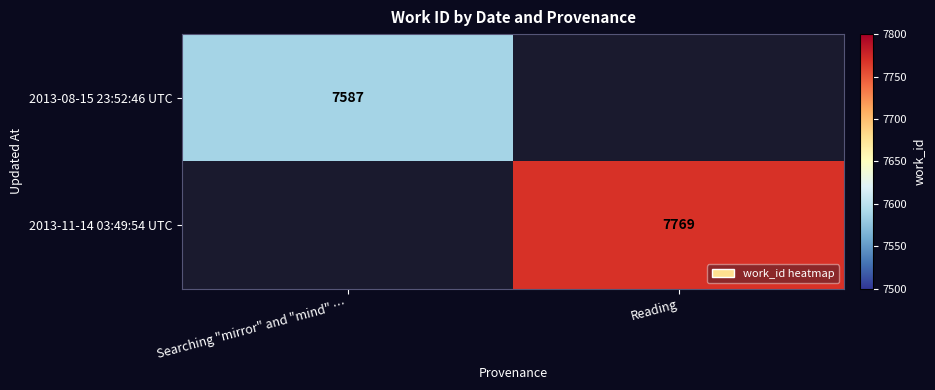

Is the value of 2013-08-15 23:52:46 UTC at Searching "mirror" and "mind" … greater than the value of 2013-11-14 03:49:54 UTC at Reading?

No